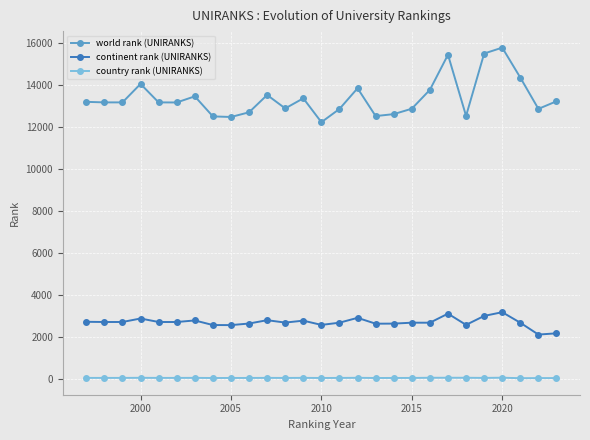

What is the average value of the world rank (UNIRANKS) series?

13379